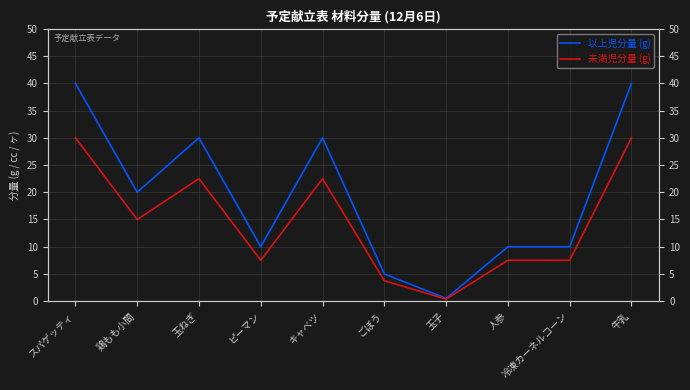

What is the label of the 4th point from the right?

玉子